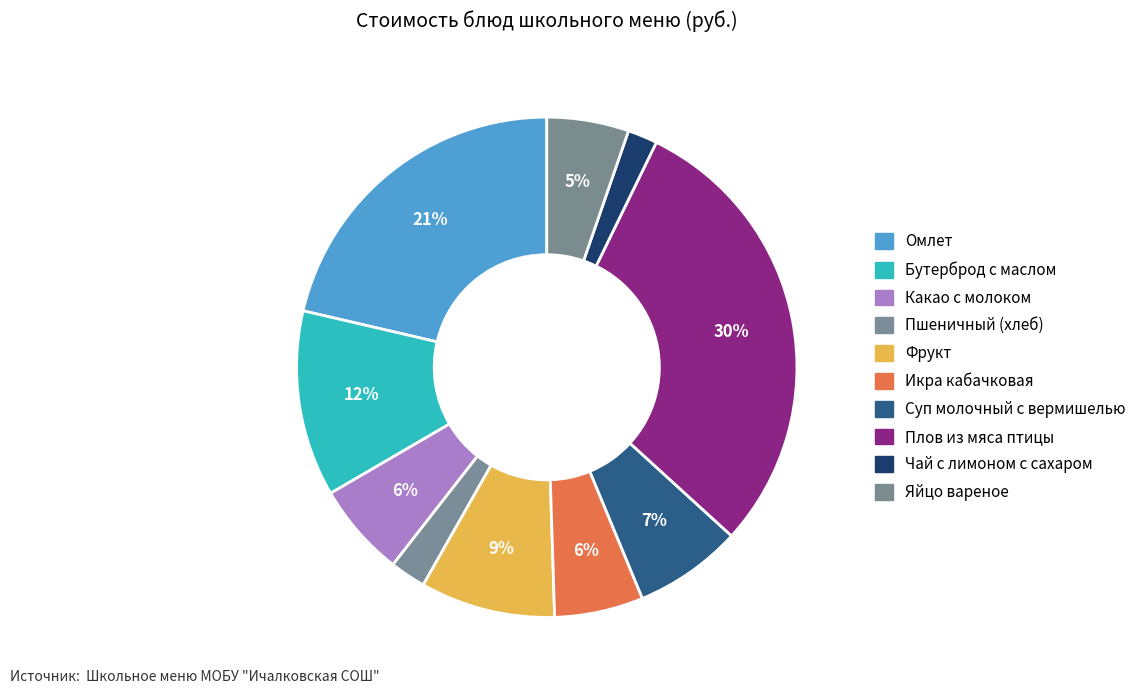

Is it true that Пшеничный (хлеб) is 2% of the pie?

True